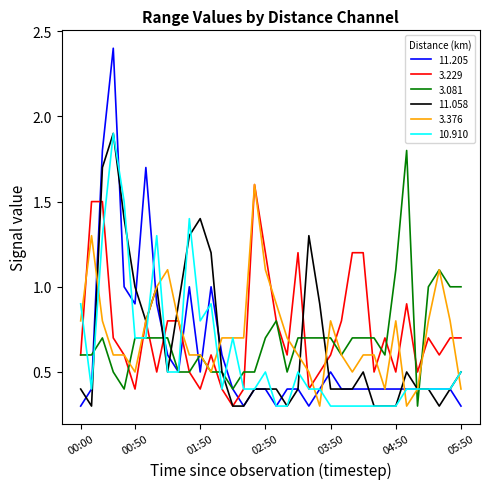

What are all the series names shown in the legend?

11.205, 3.229, 3.081, 11.058, 3.376, 10.910